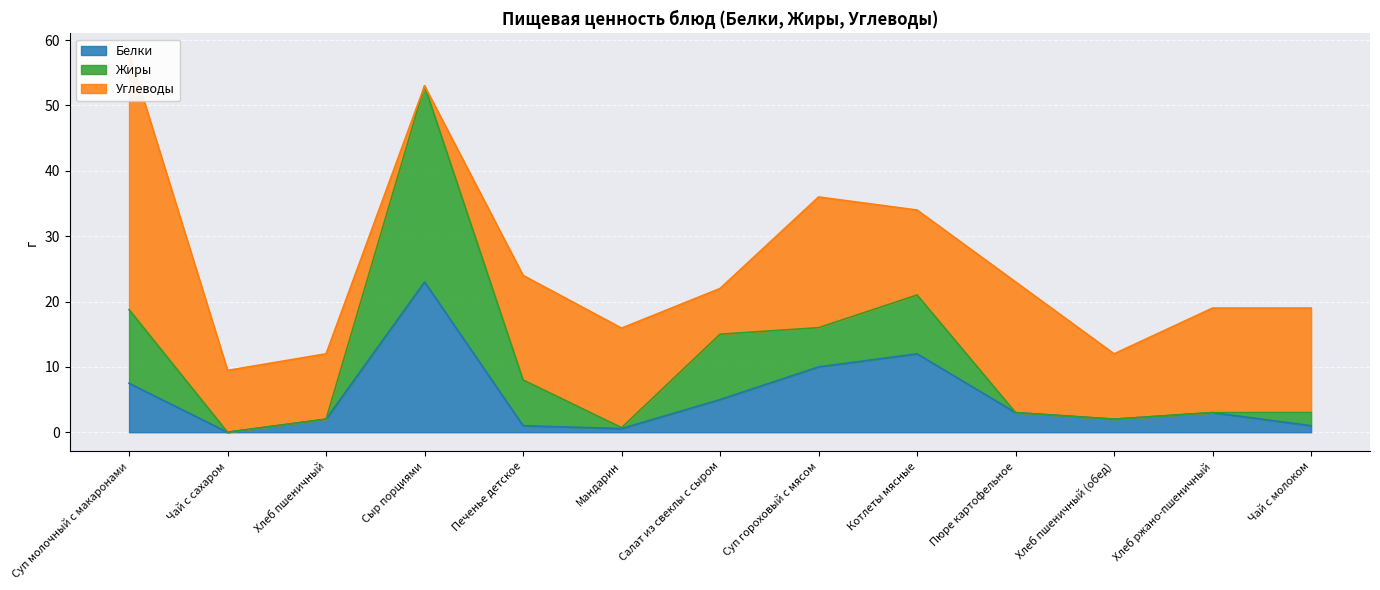

The value of Жиры at Чай с молоком is 4.7. True or false?

False